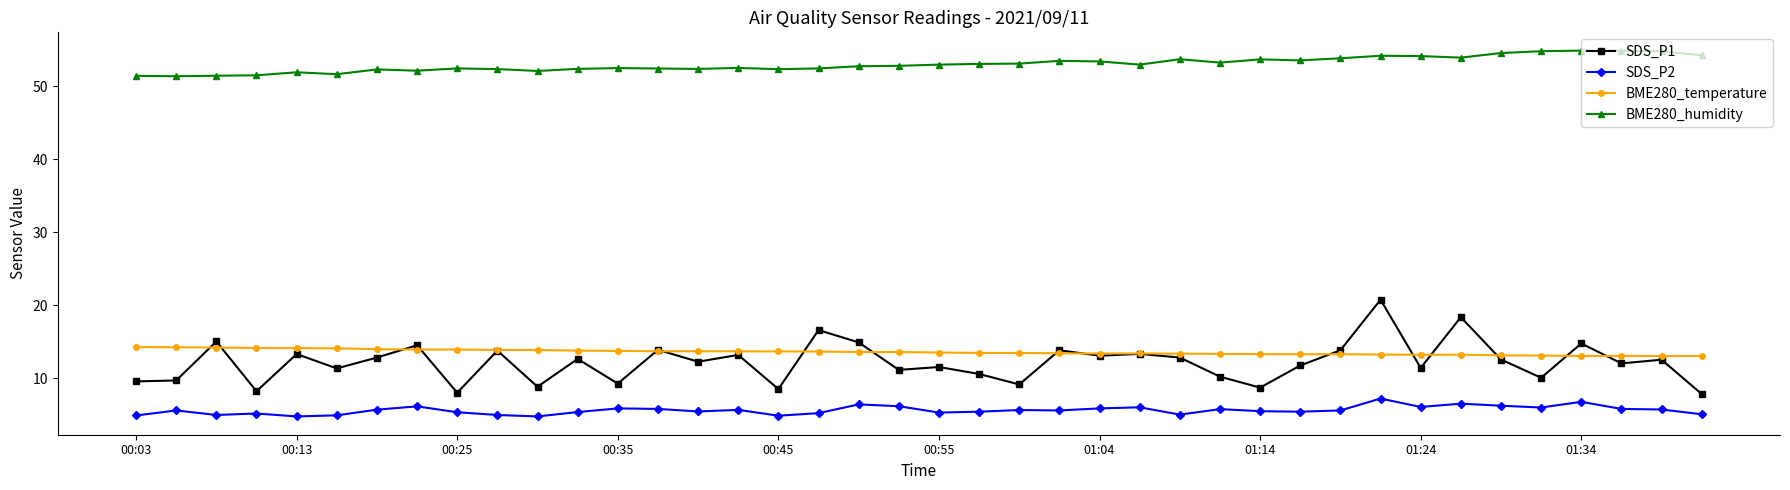

Which series has the widest spread of values?

SDS_P1